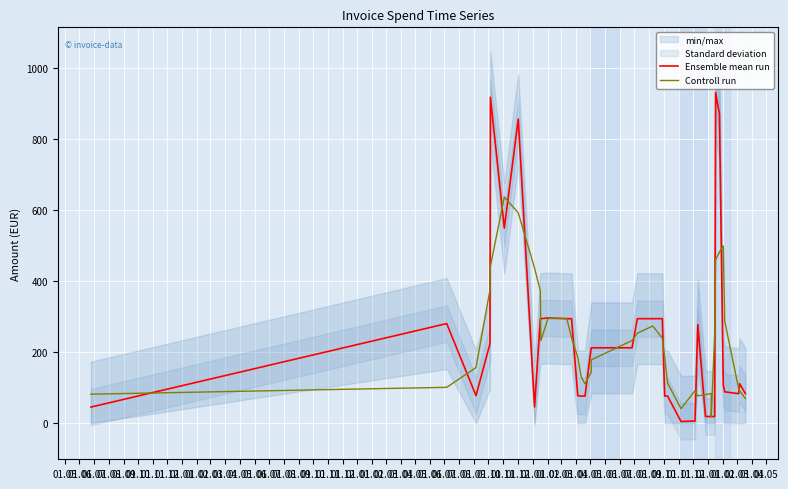

Is the value of Ensemble mean run at 01.02 greater than the value of Controll run at 01.08?

No